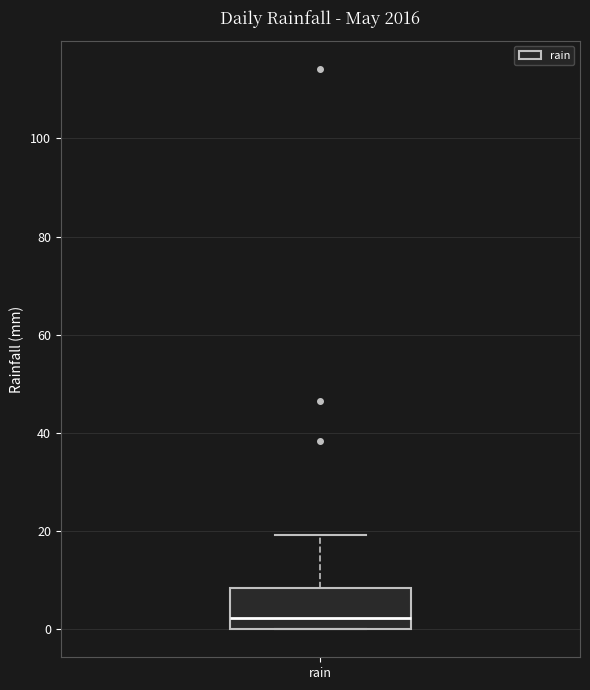

Transcribe this box plot: give where the median line is, the range the box spans, and where the two whiskers end, as read against the y-axis. The values are not printed on the chart, so give them approximately, as read against the axis.

median 2, box 0 to 8, whiskers 0 to 20